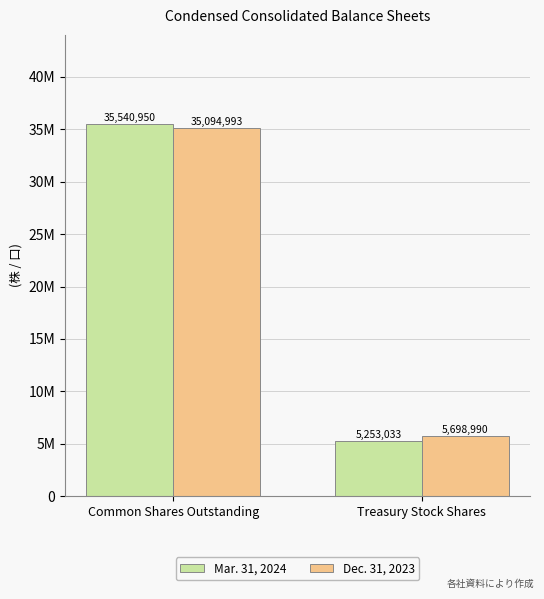

Does the chart contain any negative values?

No